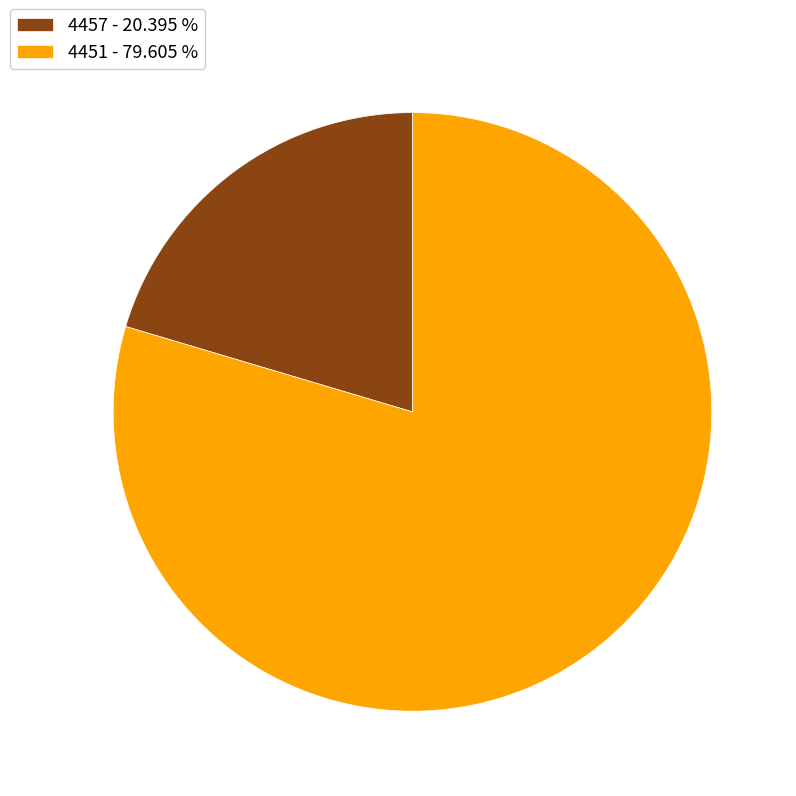

The 4457 slice represents 20% of the pie. True or false?

True